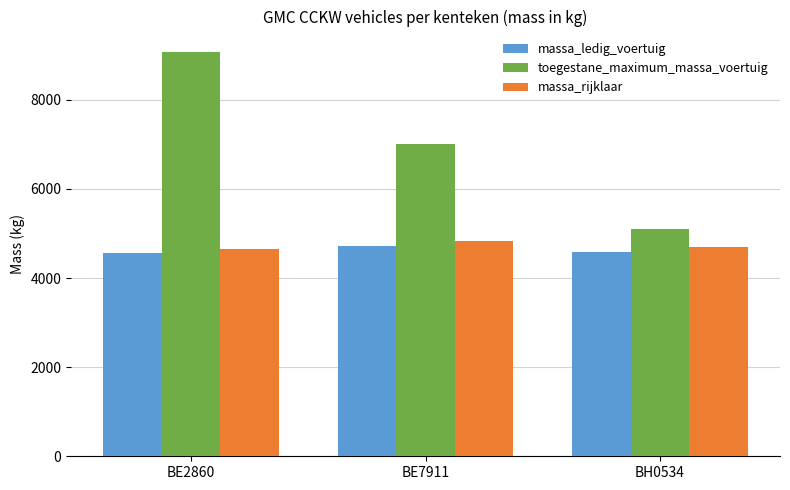

Which series has the largest range (max minus min)?

toegestane_maximum_massa_voertuig